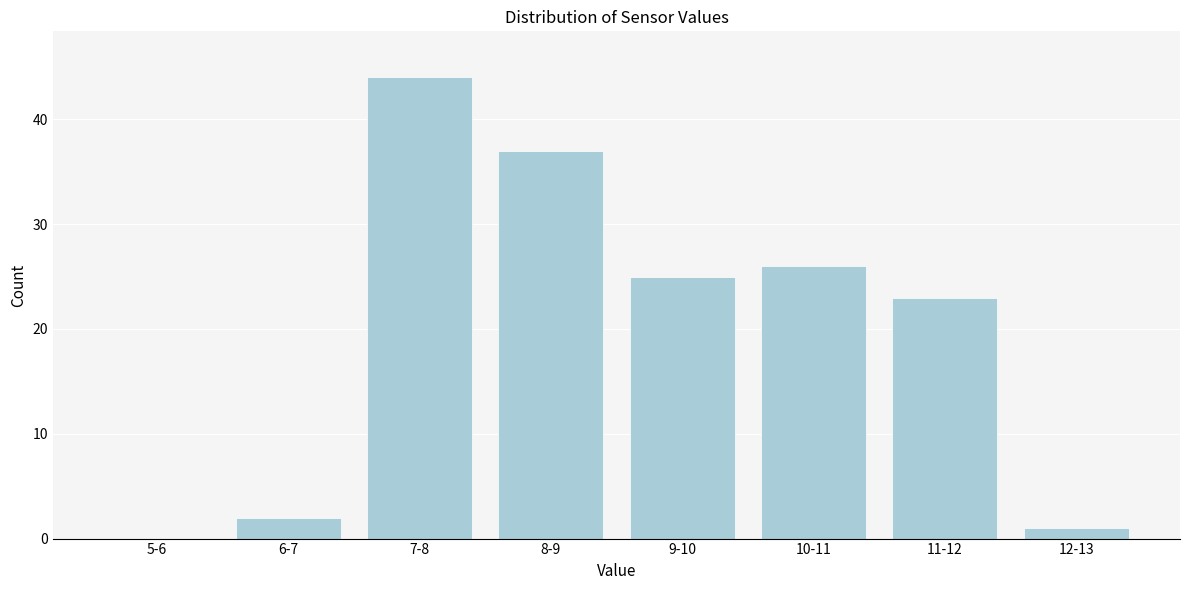

Reading left to right, list all the values displayed in this chart.

5-6=0	6-7=2	7-8=44	8-9=37	9-10=25	10-11=26	11-12=23	12-13=1